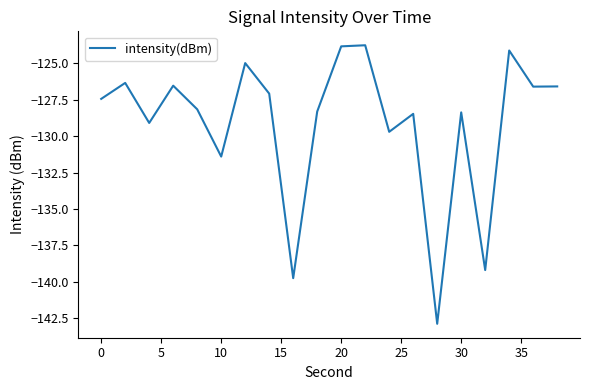

What is the minimum value shown in the chart?

-142.9